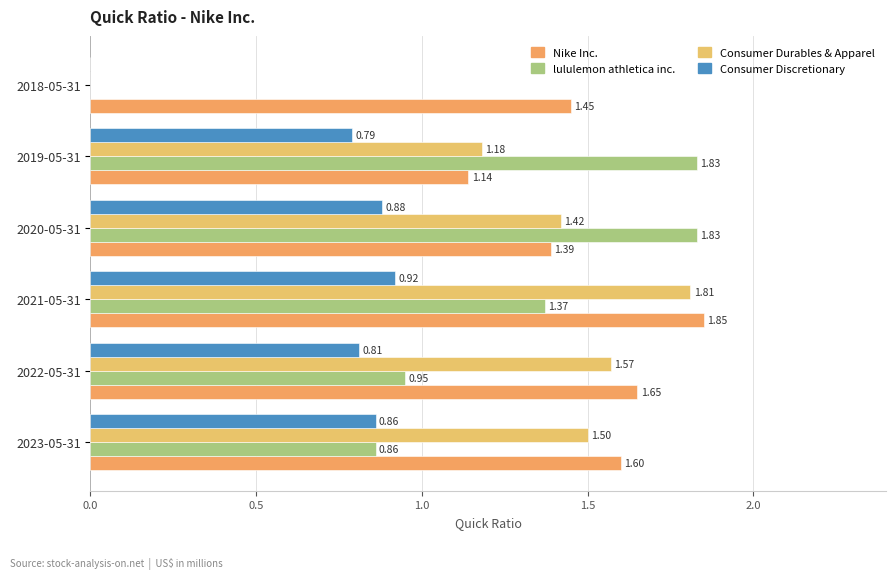

How many values in the lululemon athletica inc. series exceed 1?

3